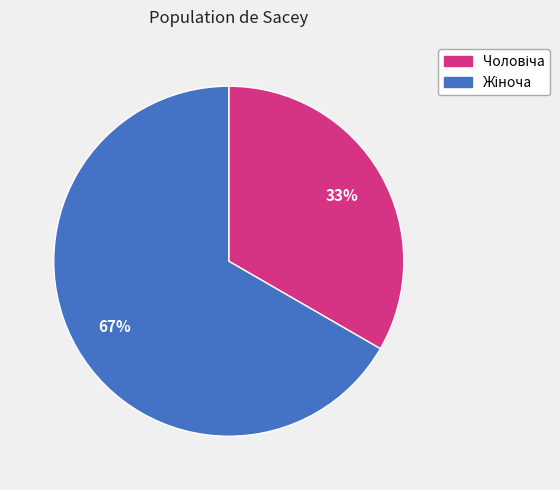

To the nearest percent, what is the average slice percentage?

50%